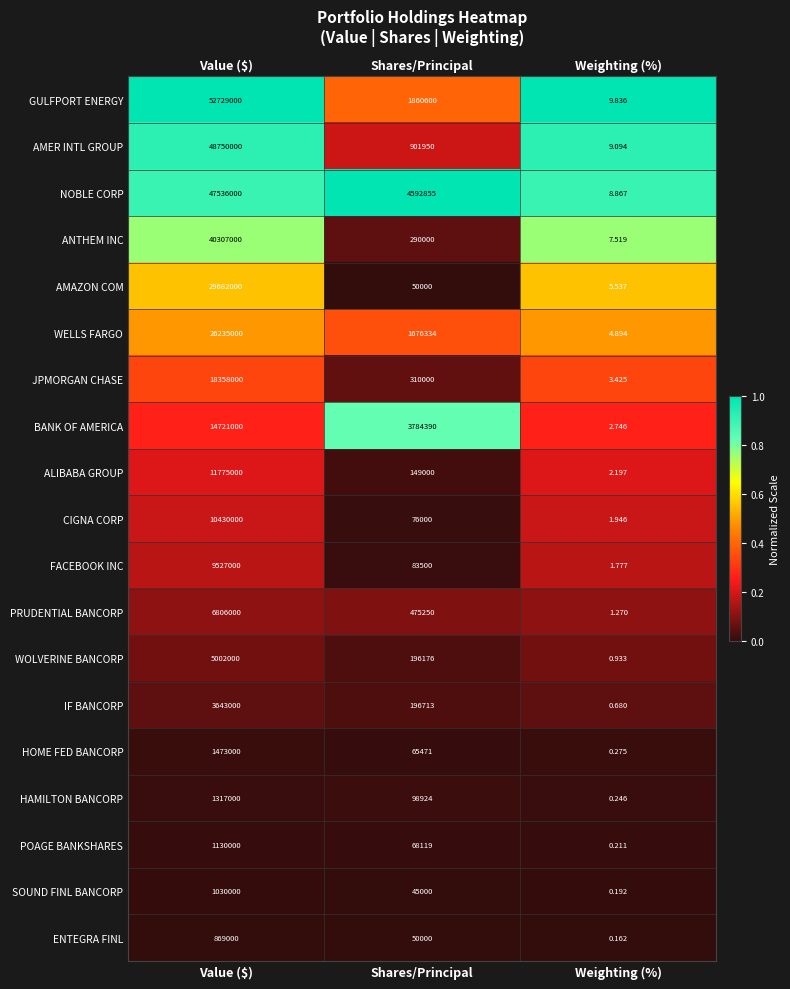

Where is FACEBOOK INC nearest to the value 4763500?

Shares/Principal